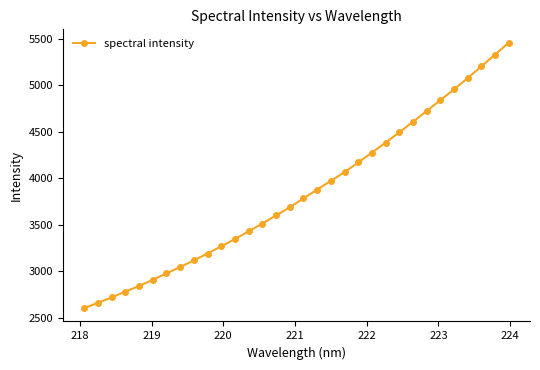

What is the difference between the second highest and minimum values?

2723.1